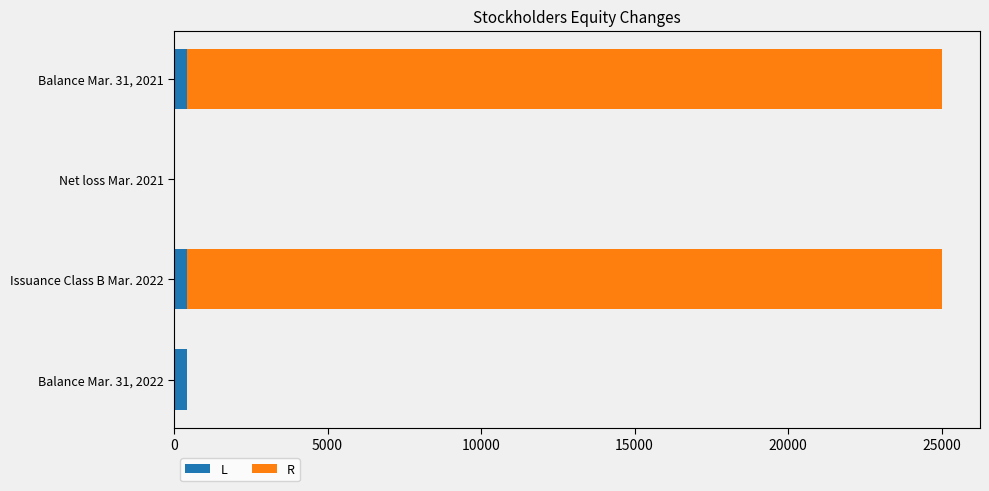

Is it true that L equals 431 at Balance Mar. 31, 2021?

True